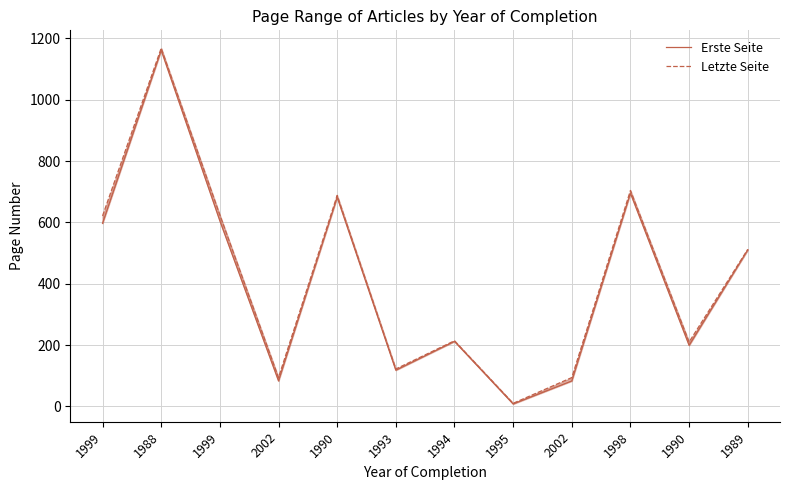

Which category has the highest value in the Erste Seite series?

1988